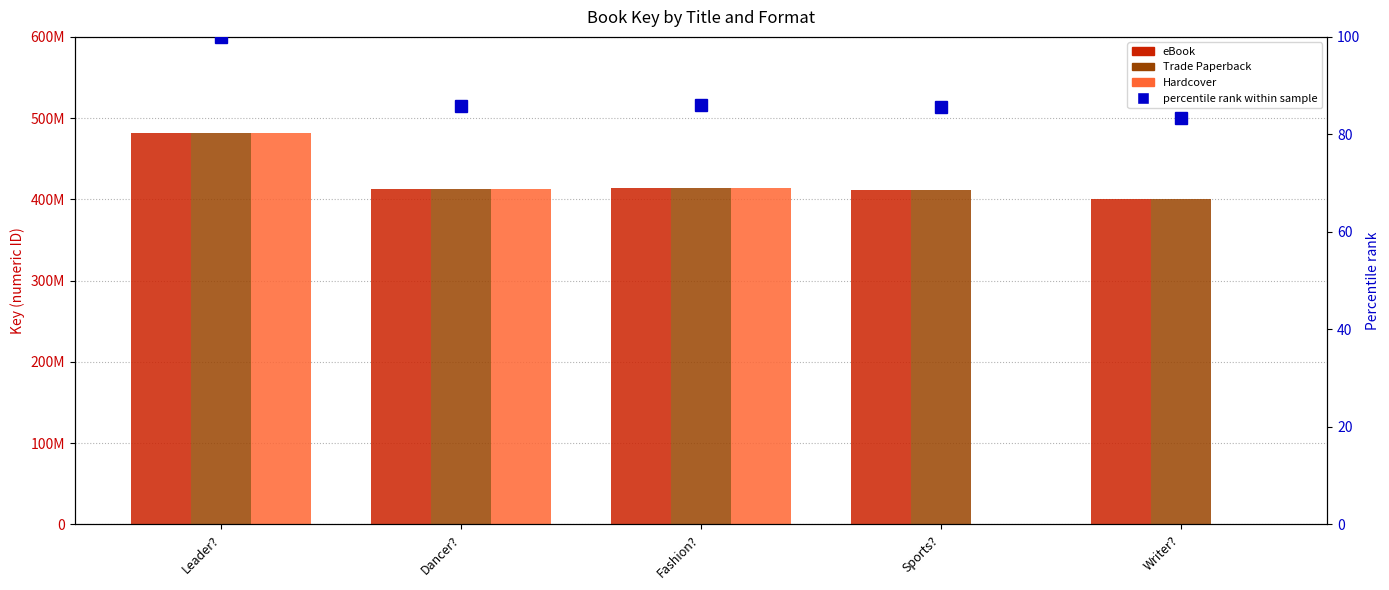

Are the bars grouped side by side (vs. stacked)?

Yes